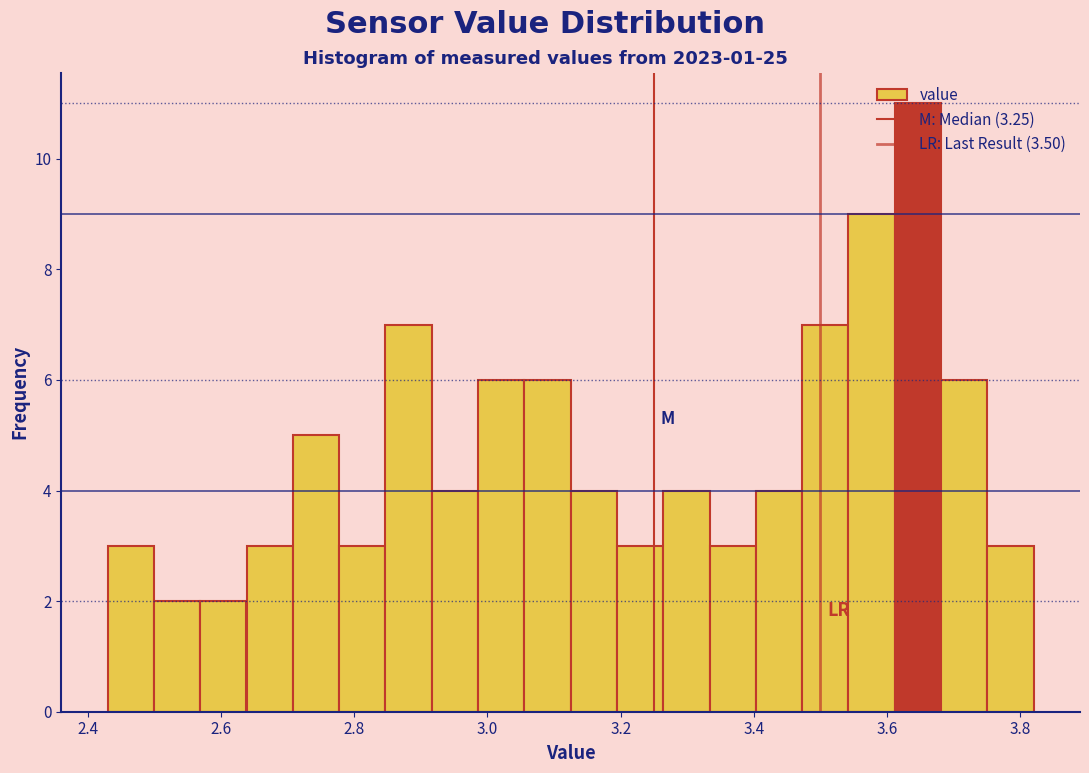

Read against the x-axis, roughly where is the centre of the tallest bar?

3.64